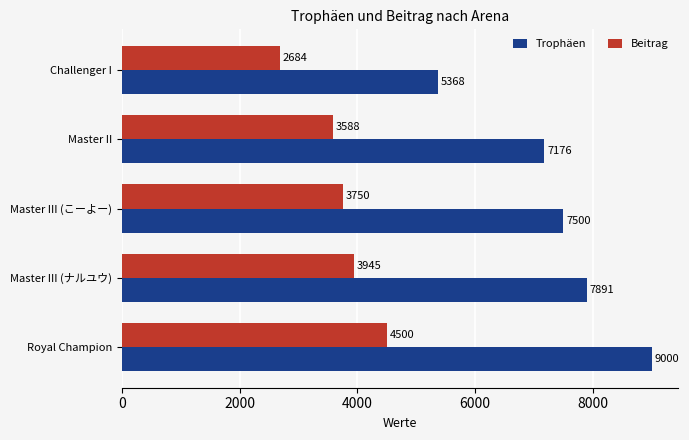

Which series has the largest range (max minus min)?

Trophäen